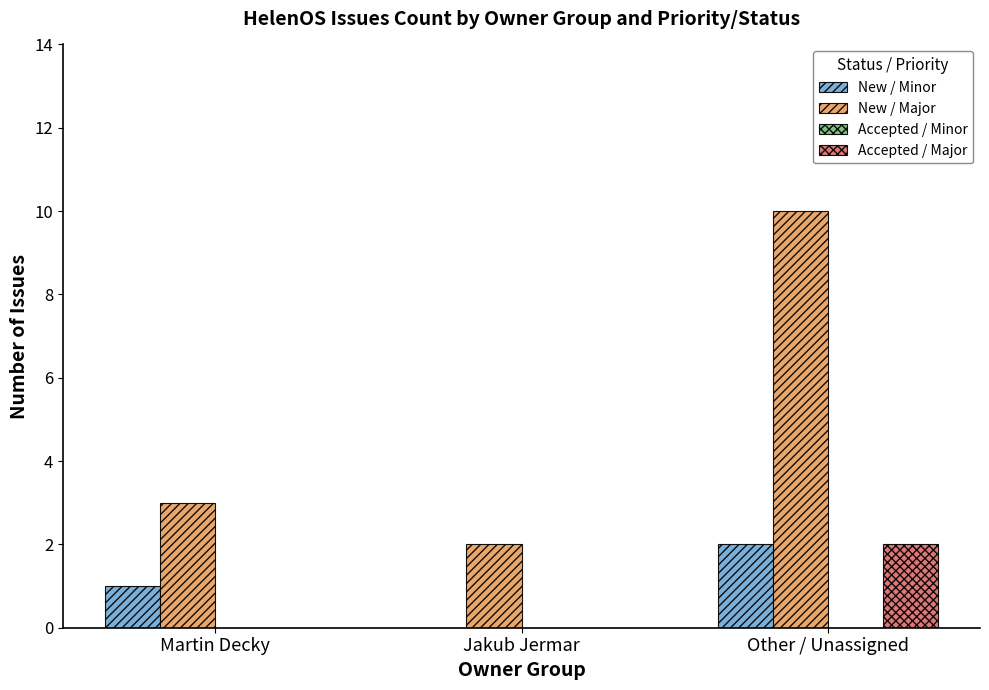

At which label is New / Minor closest to 1?

Martin Decky